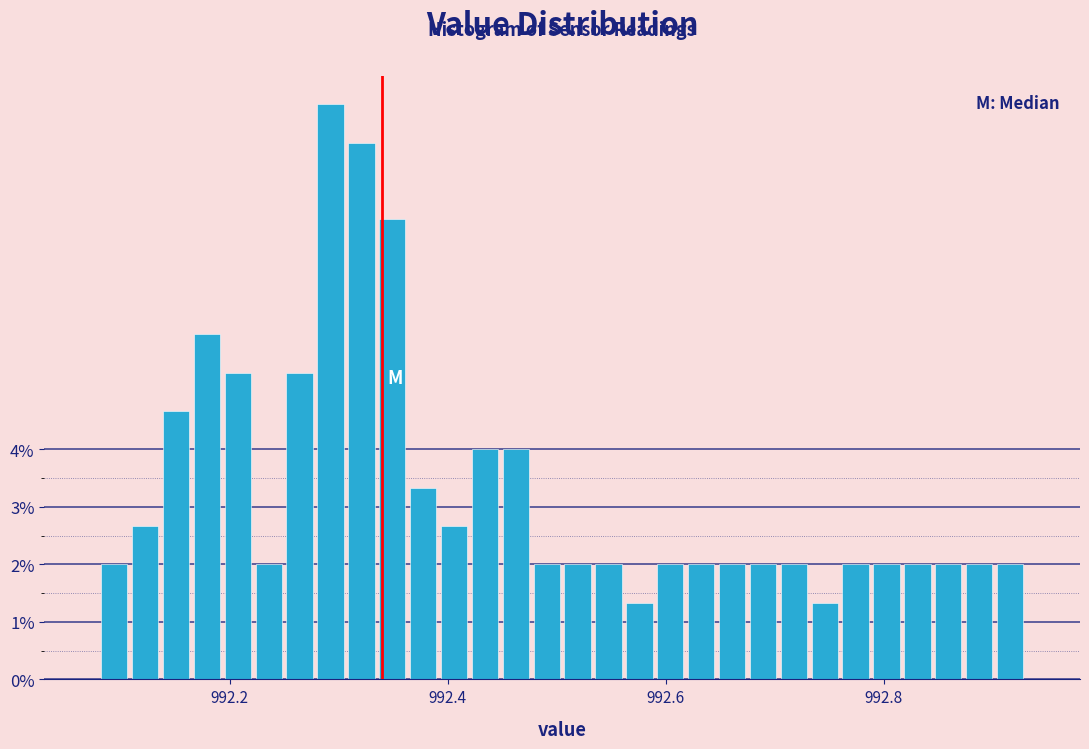

Around what value on the x-axis is the tallest bar? Give the approximate position of its centre, as read against the axis.

992.30